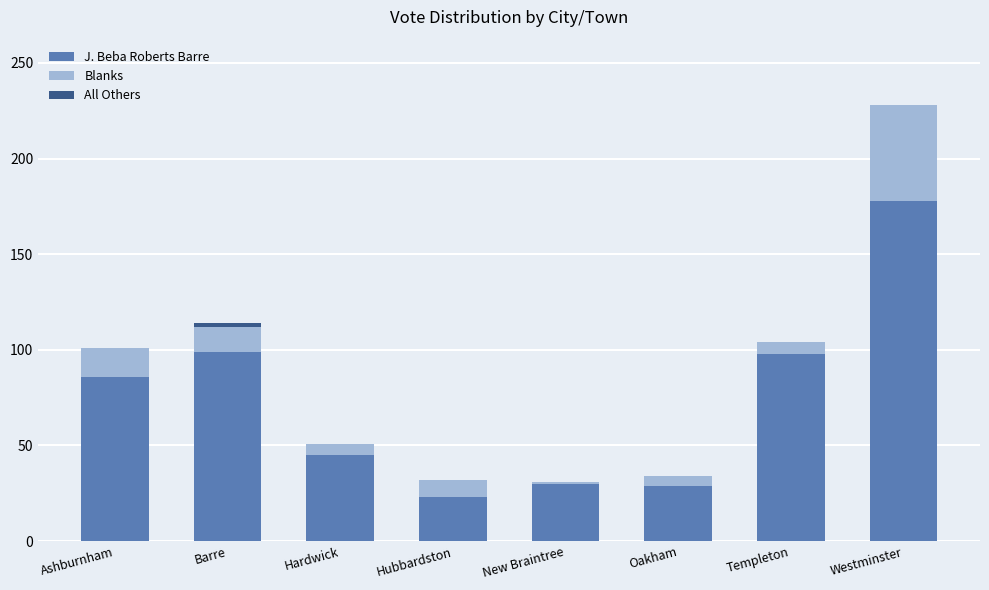

Which category has the highest value in the J. Beba Roberts Barre series?

Westminster